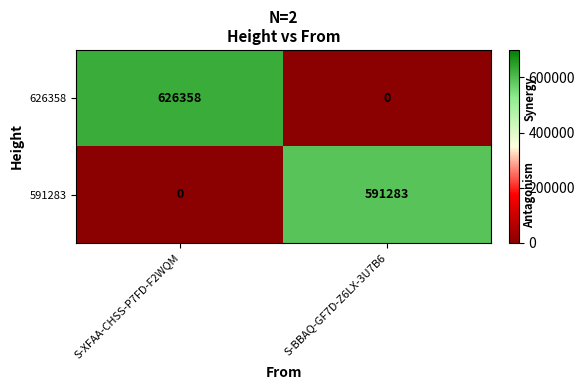

The 591283 series shows 356682 at S-XFAA-CHSS-P7FD-F2WQM. True or false?

False